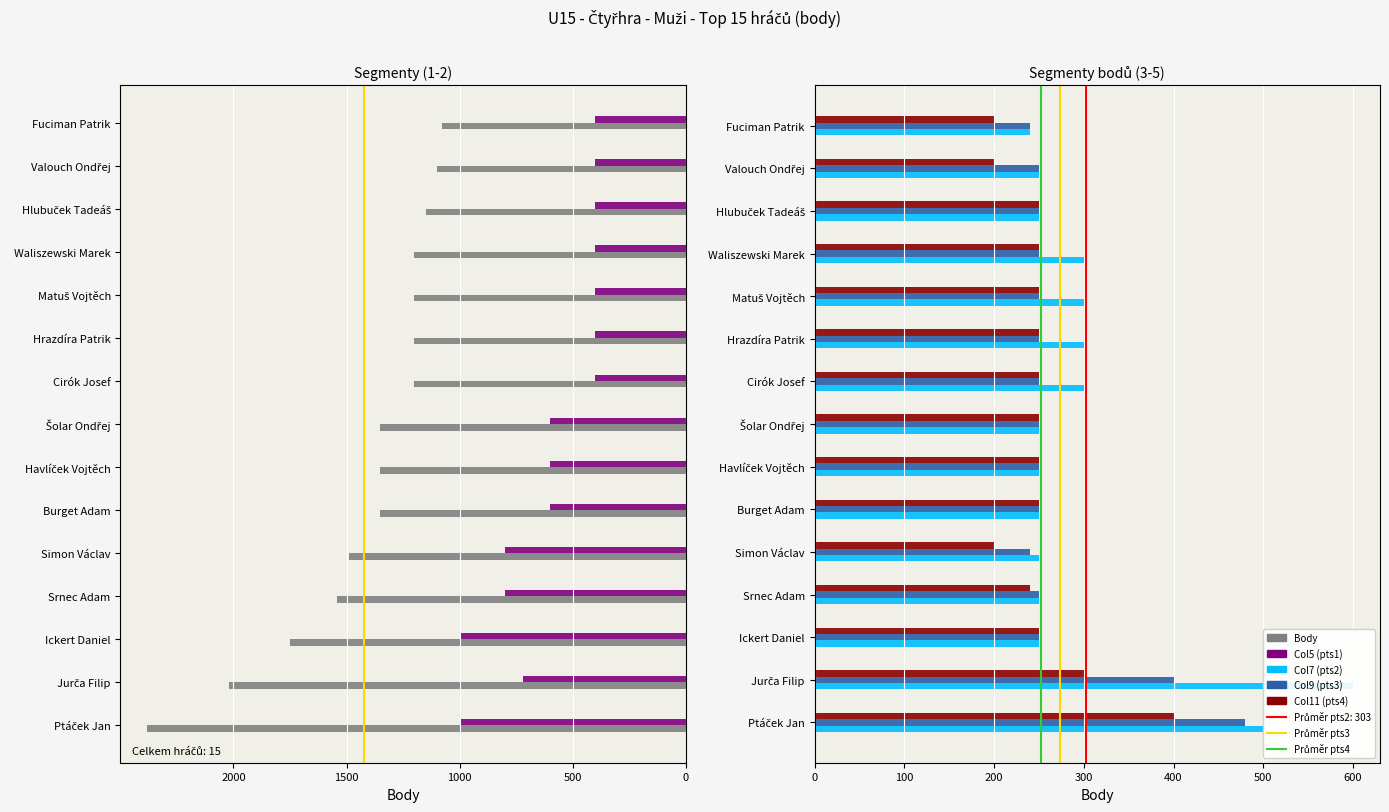

Count the number of data series in this chart.

5